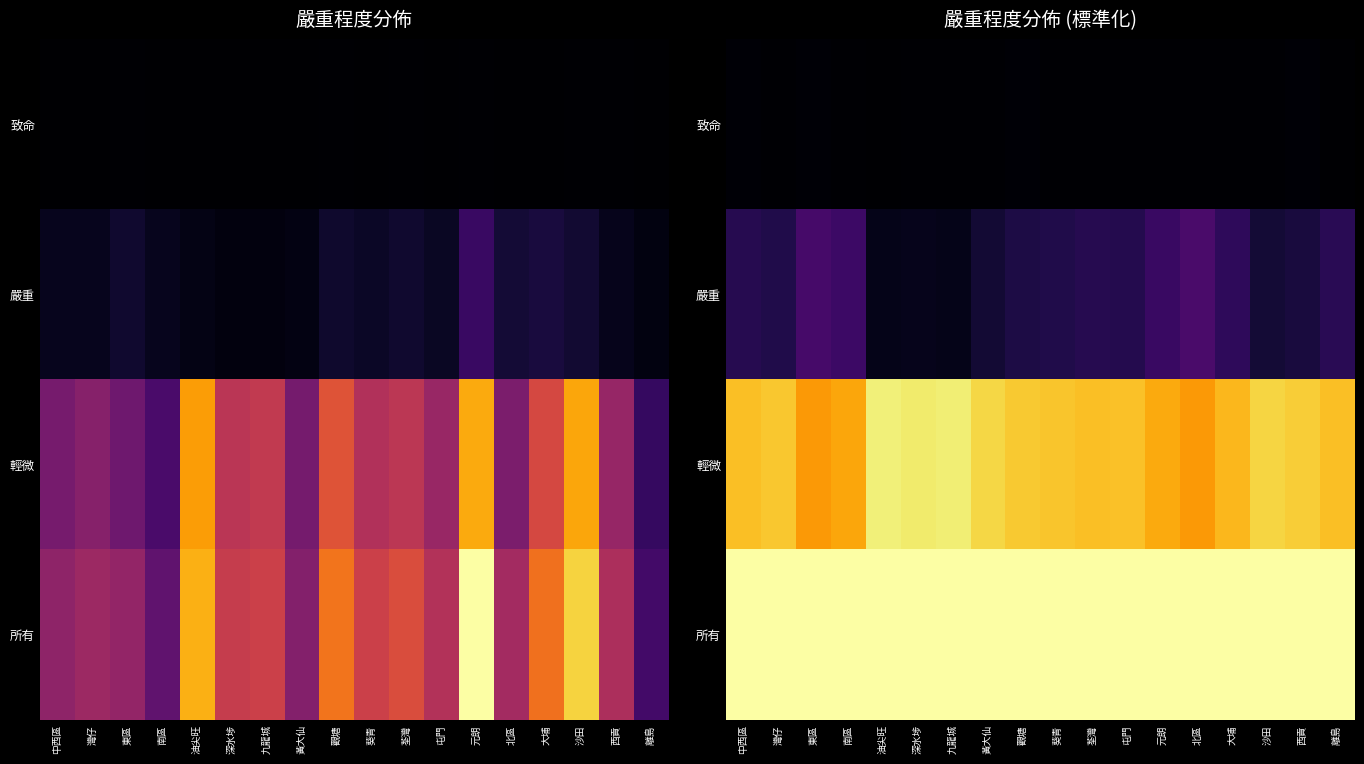

Count the number of data series in this chart.

4